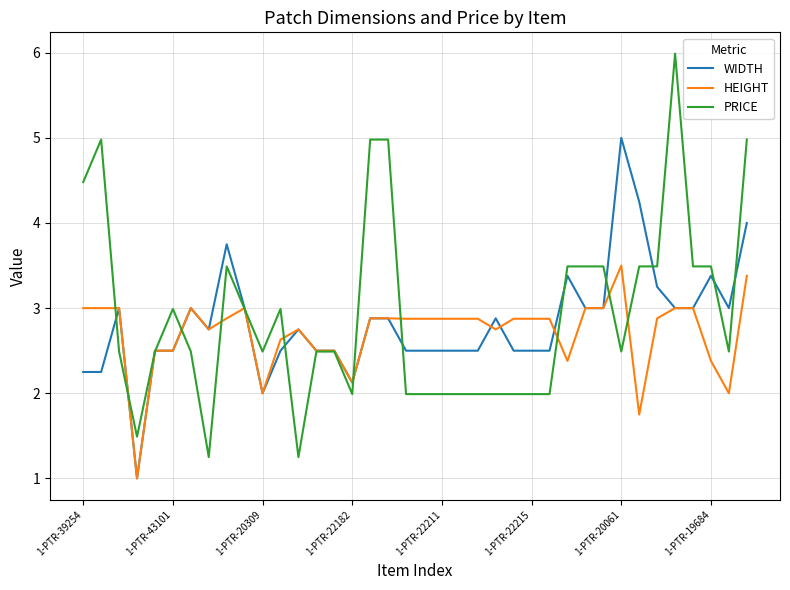

True or false: WIDTH has more than 1 interior local peaks.

True